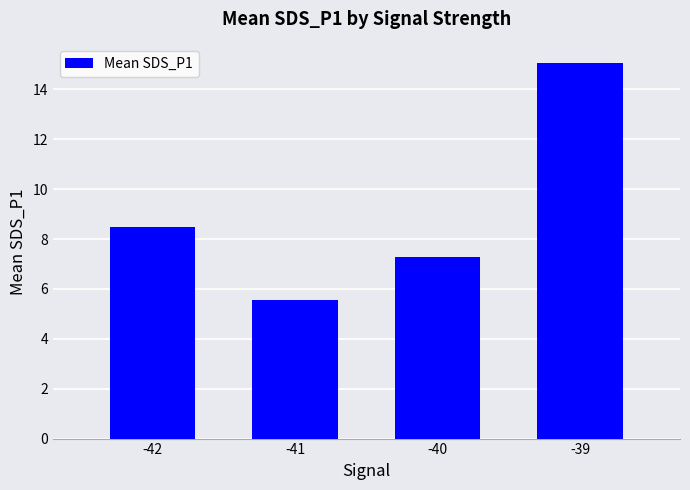

The value at -40 is 7.3. True or false?

True